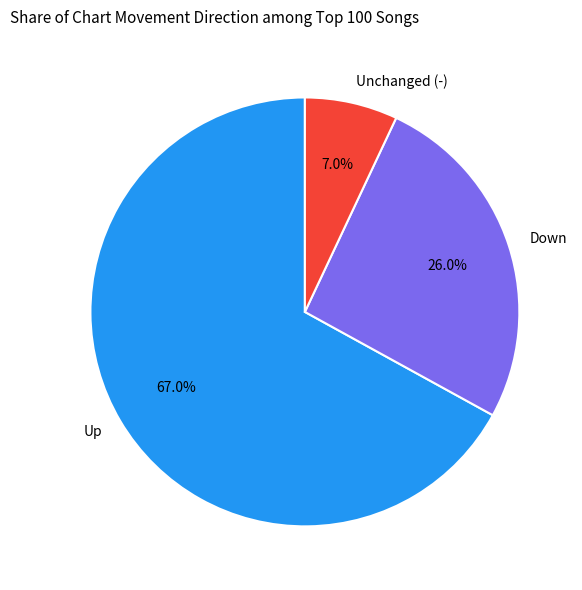

What is the ratio of the value at Up to the value at Unchanged (-)?

9.6